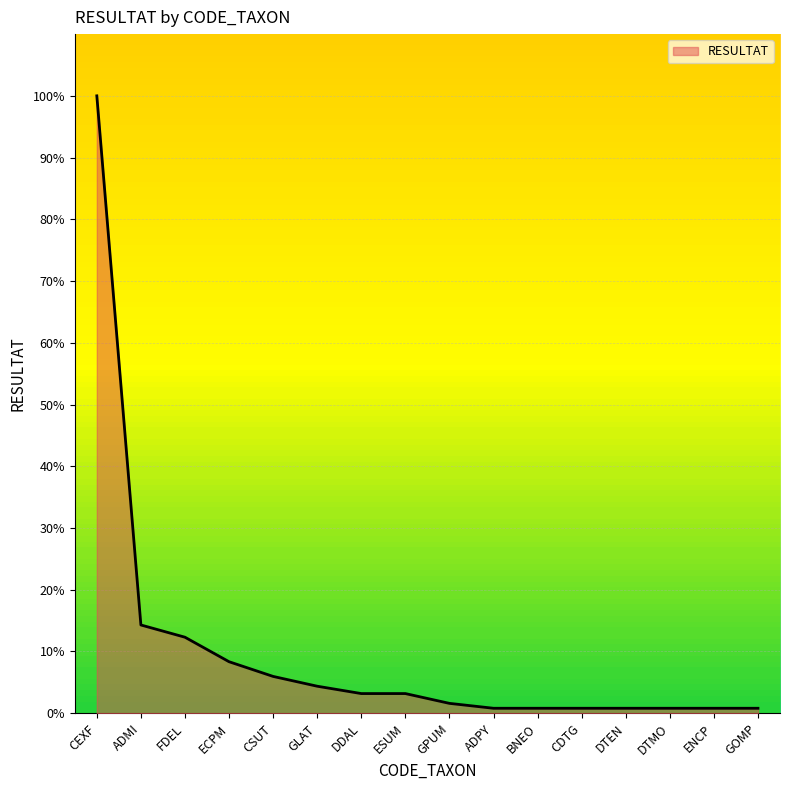

What is the sum of all values?

158.7